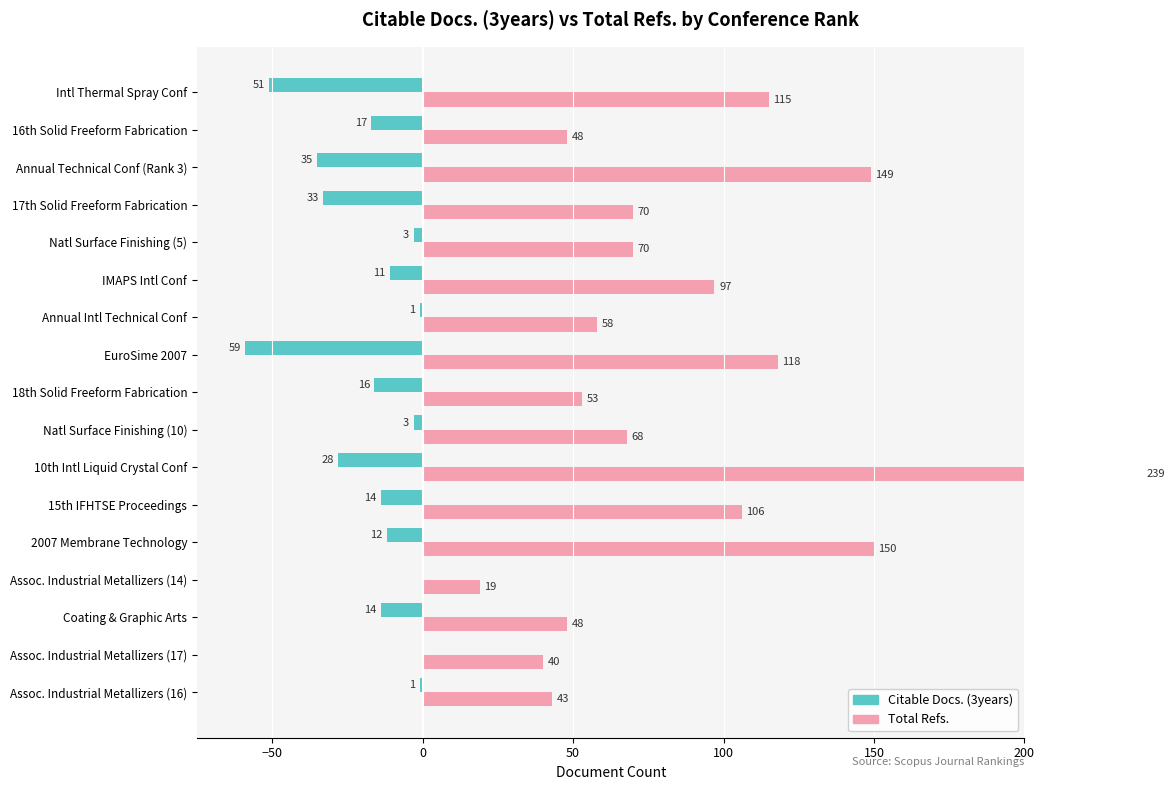

What is the difference between the maximum and minimum values in the Total Refs. series?

220